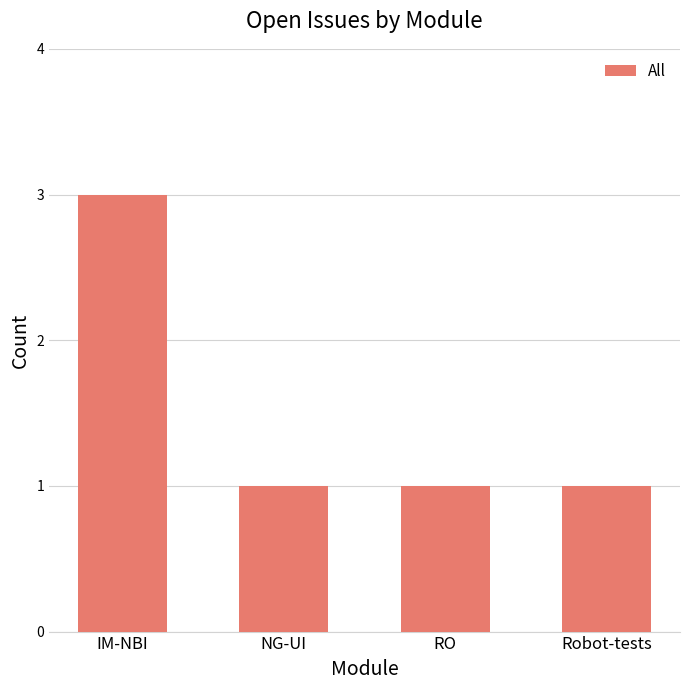

Reading left to right, list all the values displayed in this chart.

IM-NBI=3	NG-UI=1	RO=1	Robot-tests=1